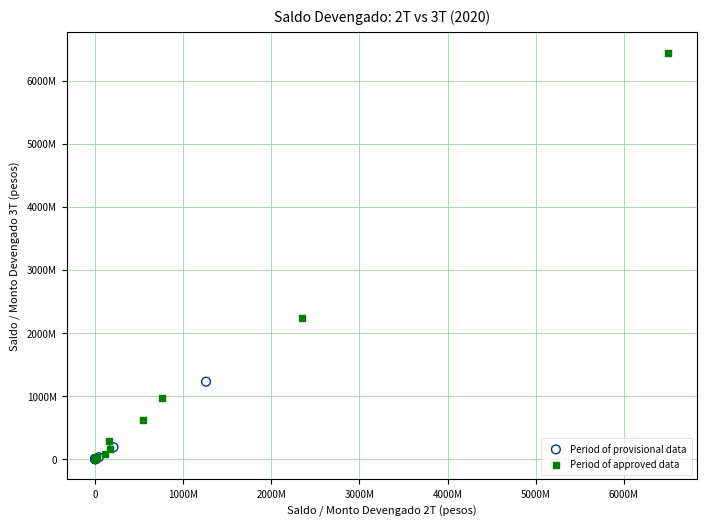

What are all the series names shown in the legend?

Period of provisional data, Period of approved data